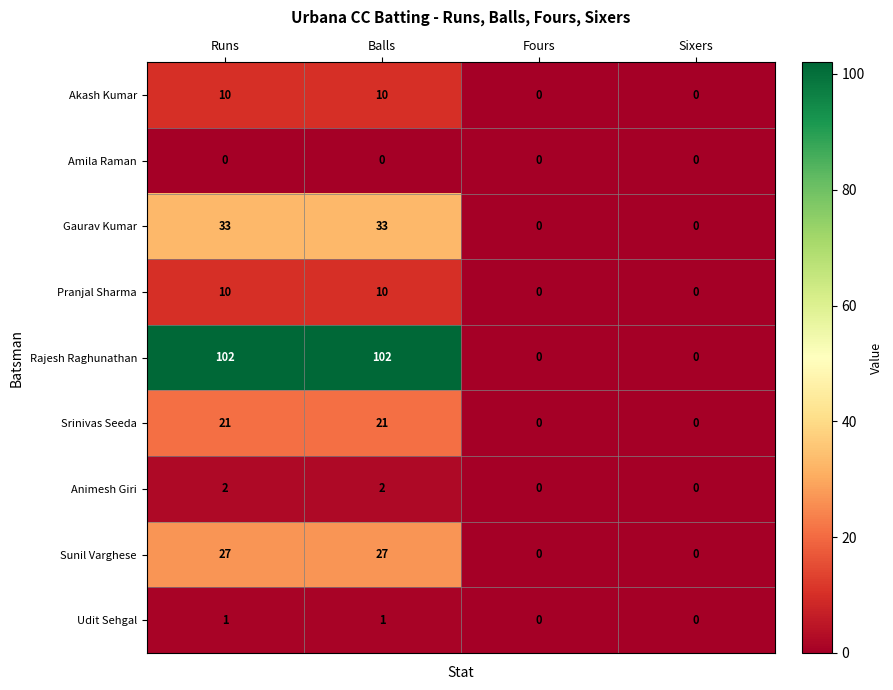

What is the maximum value shown in the chart?

102